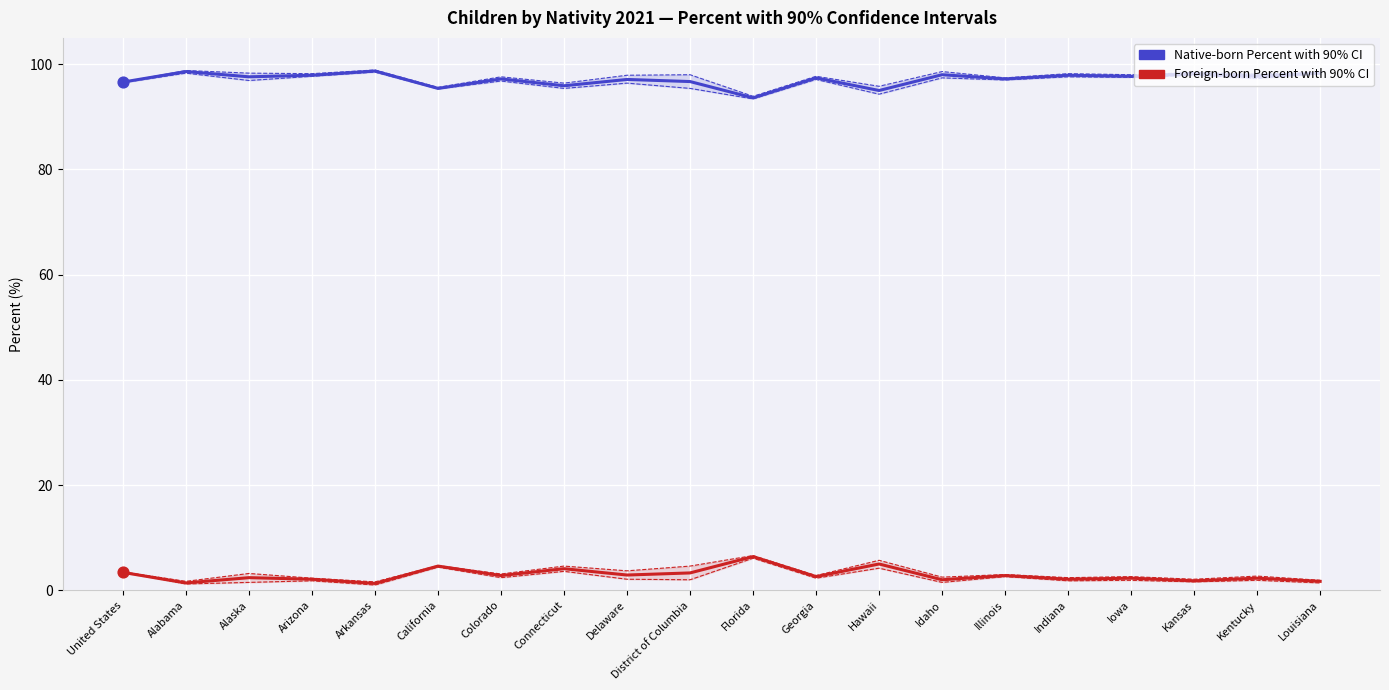

Is the value of Native-born Percent at Kentucky greater than the value of Foreign-born Lower CI at Idaho?

Yes